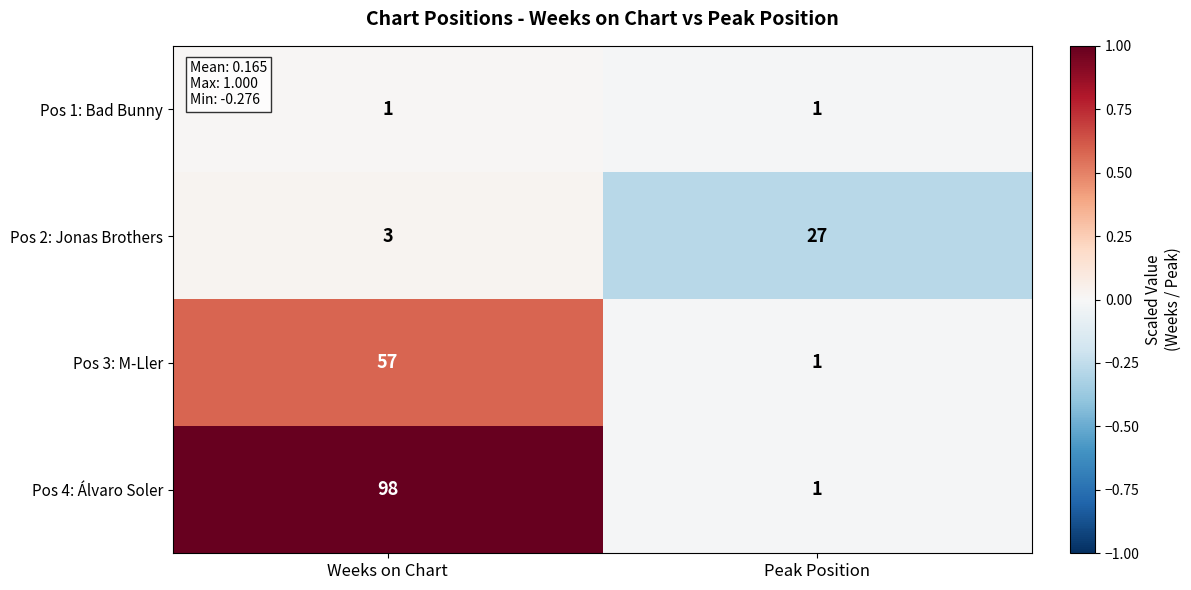

Which category has the lowest value in the Pos 4: Álvaro Soler series?

Peak Position